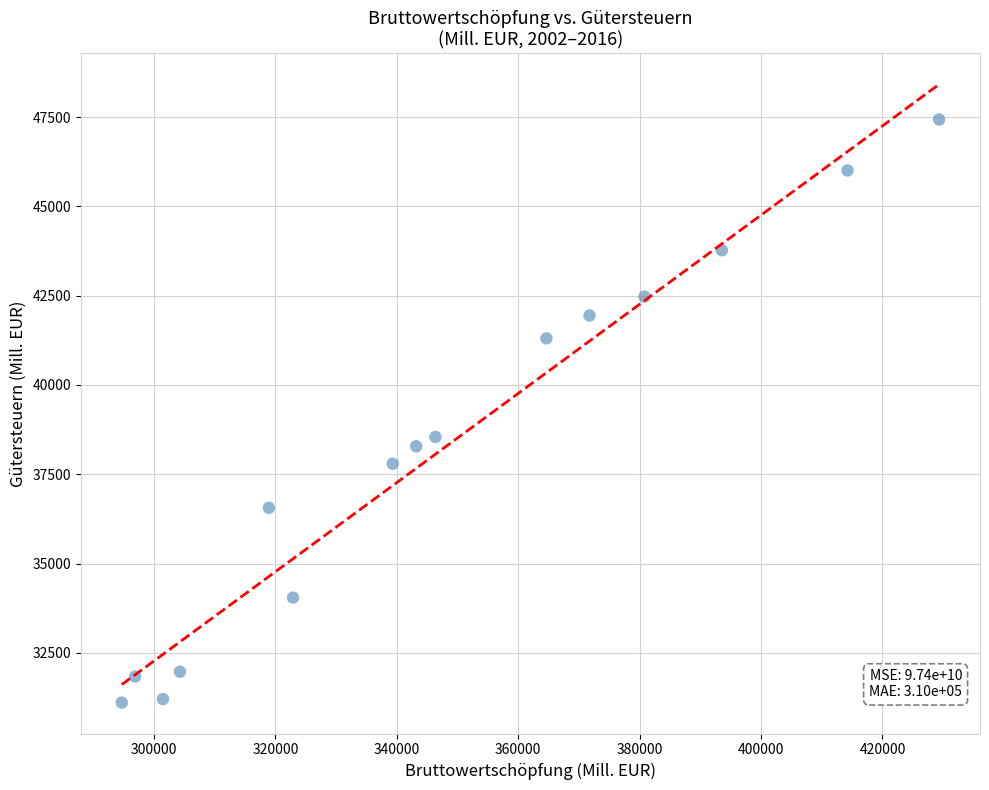

What is the range of Y values (max minus min)?

16322.2